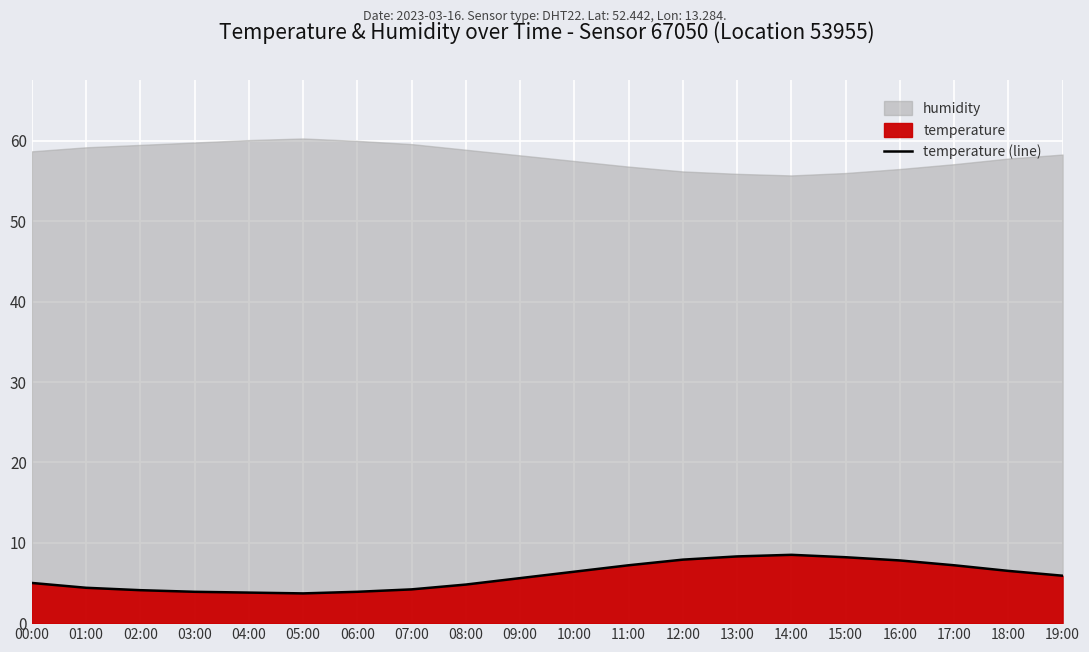

How many values exceed 5?

11